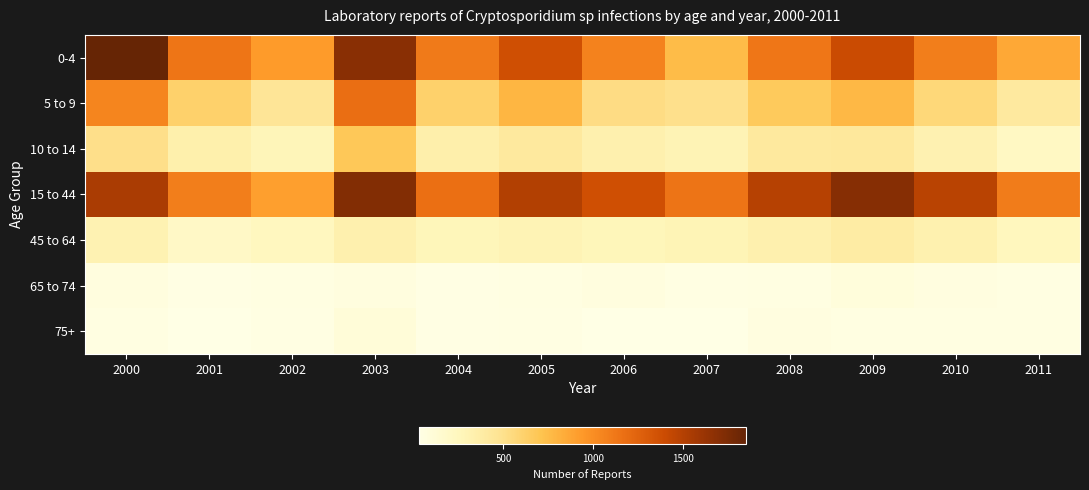

Which series changed the most between 2002 and 2003?

15 to 44